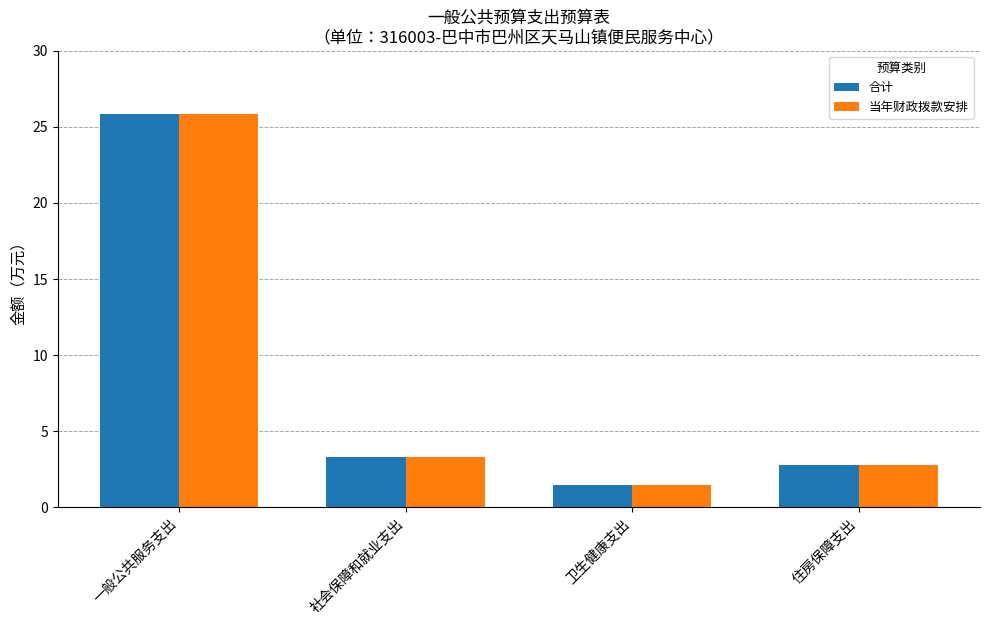

What is the difference between the 合计 values at 卫生健康支出 and 社会保障和就业支出?

1.9